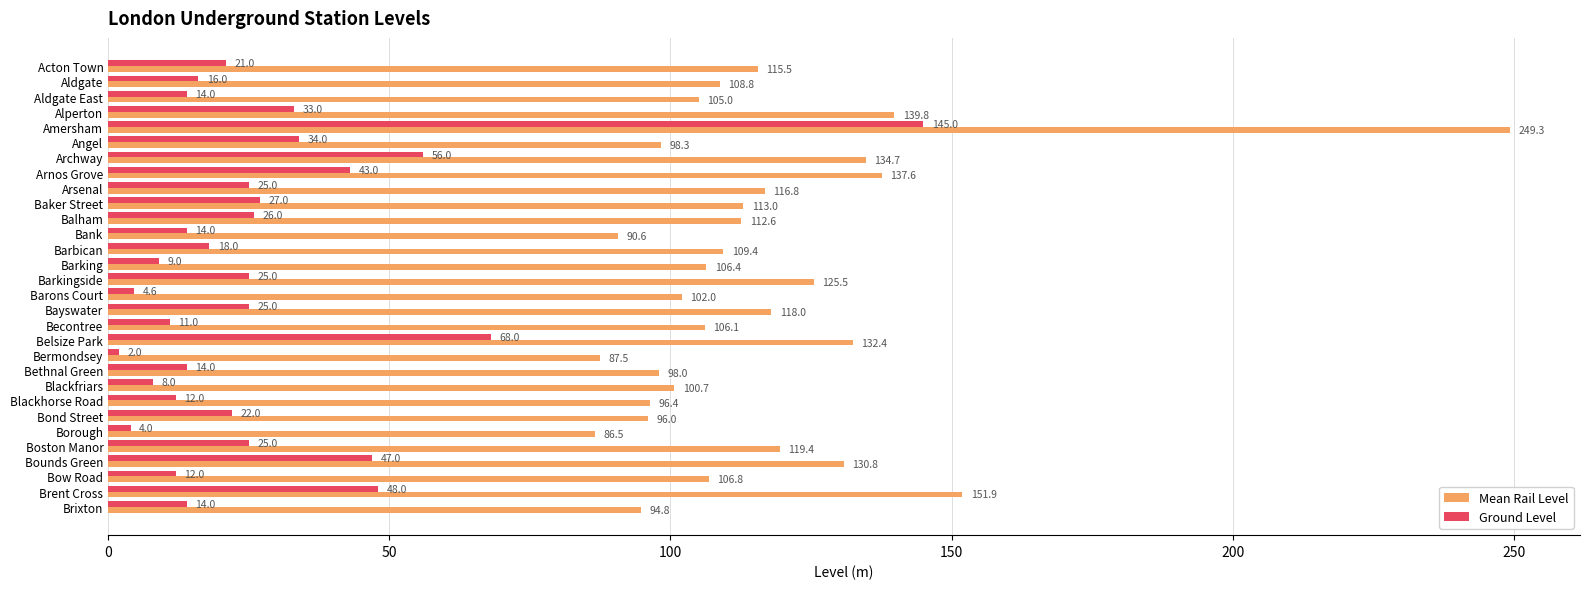

True or false: Ground Level has a value of 21.0 at Acton Town.

True